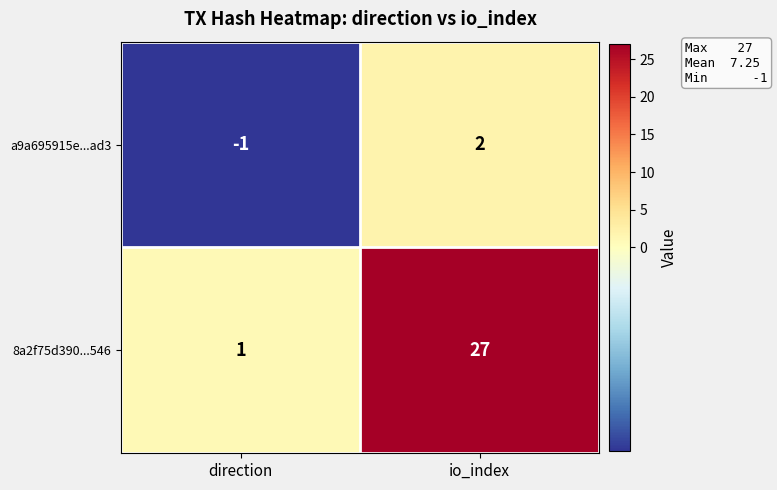

Reading left to right, transcribe all the data shown in this chart.

a9a695915e...ad3: direction=-1	io_index=2
8a2f75d390...546: direction=1	io_index=27